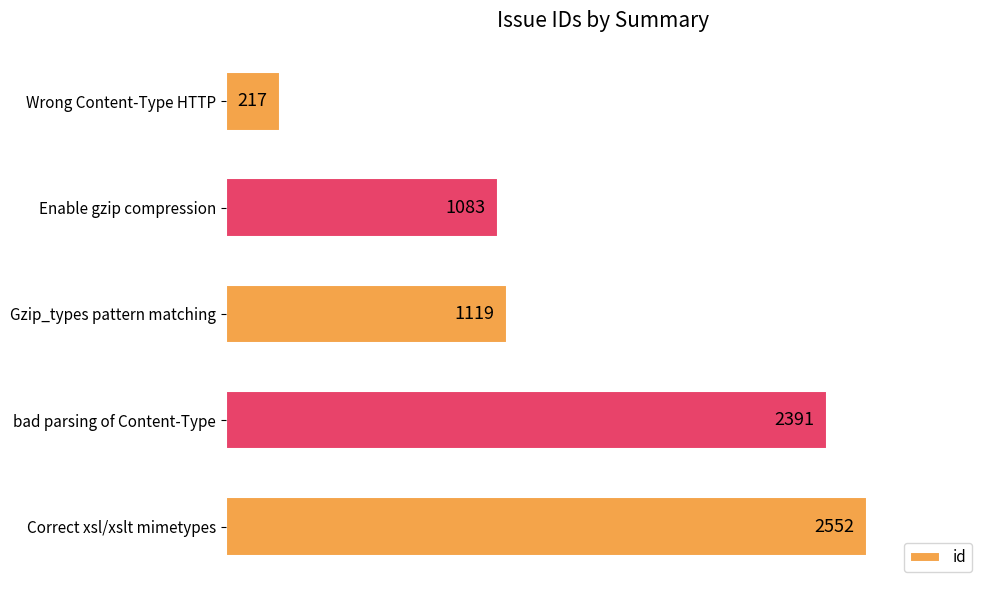

Which has a higher value, Correct xsl/xslt mimetypes or Wrong Content-Type HTTP?

Correct xsl/xslt mimetypes